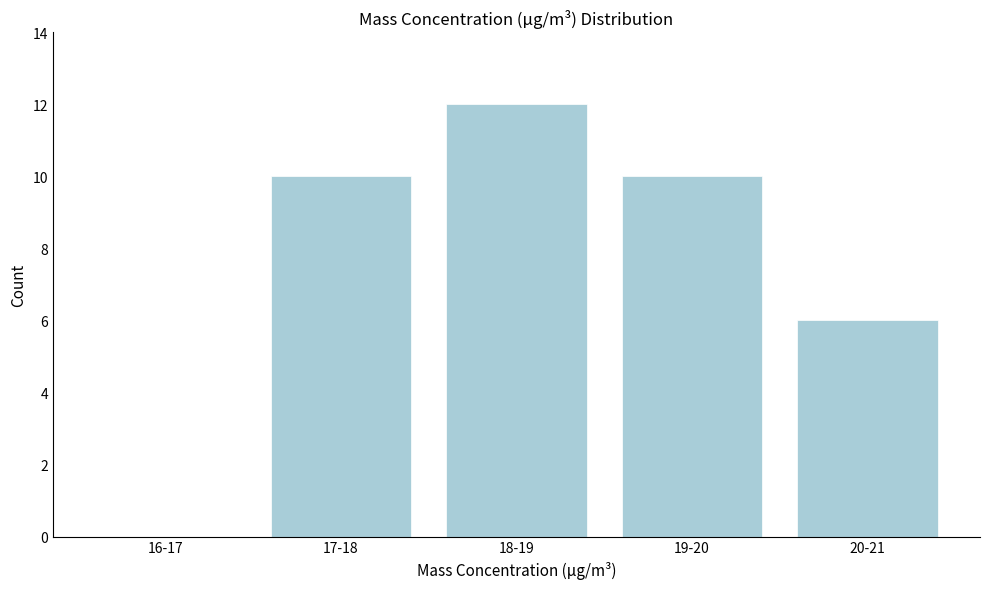

Reading left to right, what are all the values shown in this chart?

16-17=0	17-18=10	18-19=12	19-20=10	20-21=6